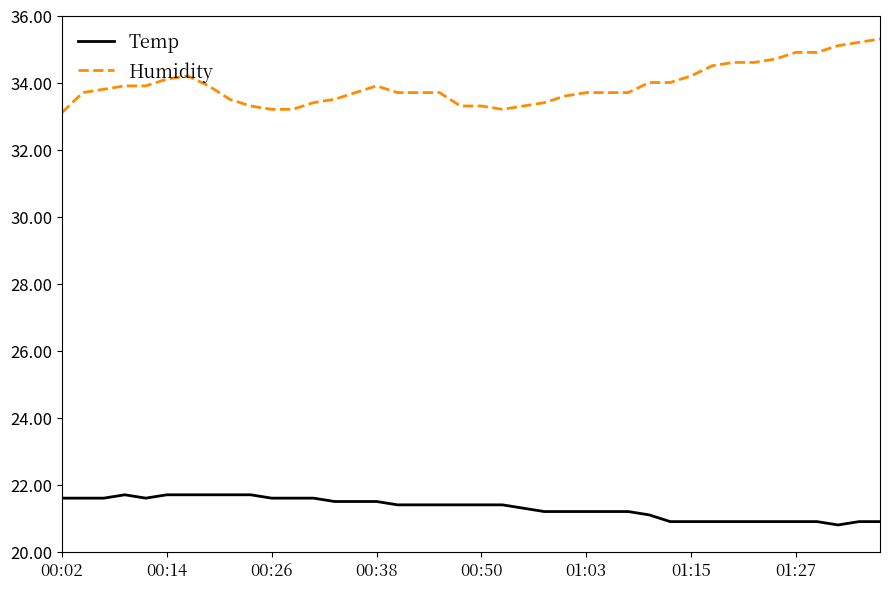

Does the chart have visible grid lines?

No